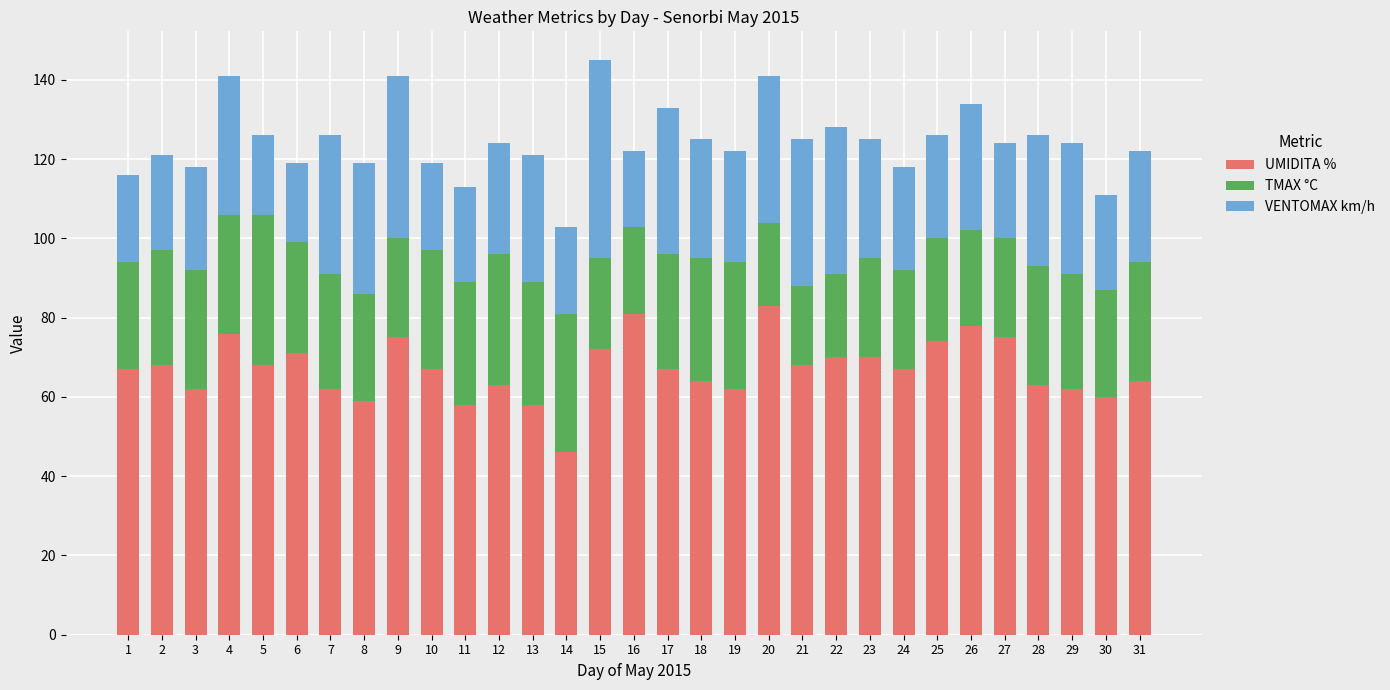

What is the average value of the UMIDITA % series?

67